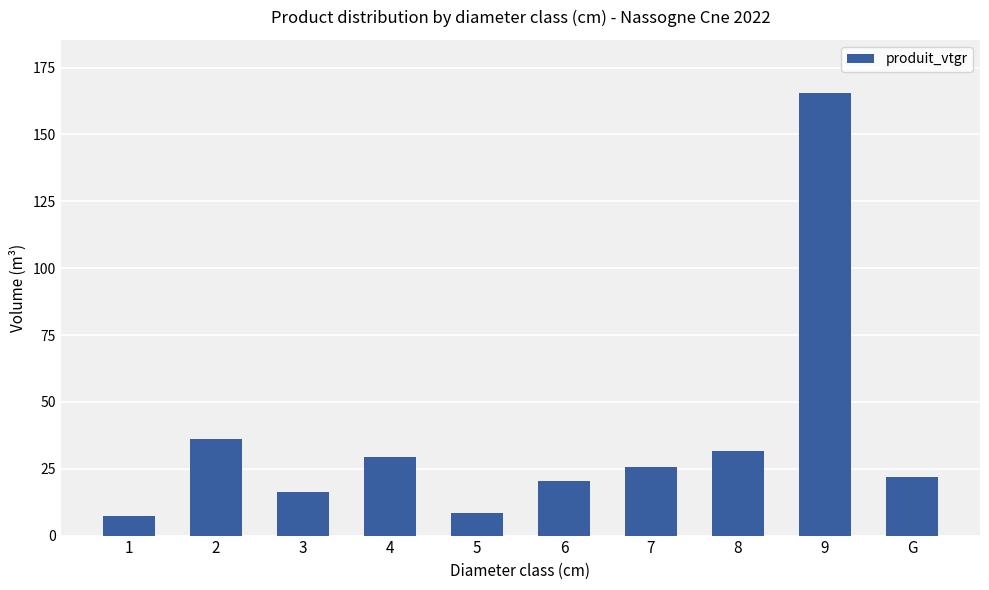

Reading left to right, list all the values displayed in this chart.

7.2	36.0	16.3	29.5	8.6	20.4	25.6	31.7	165.5	21.8